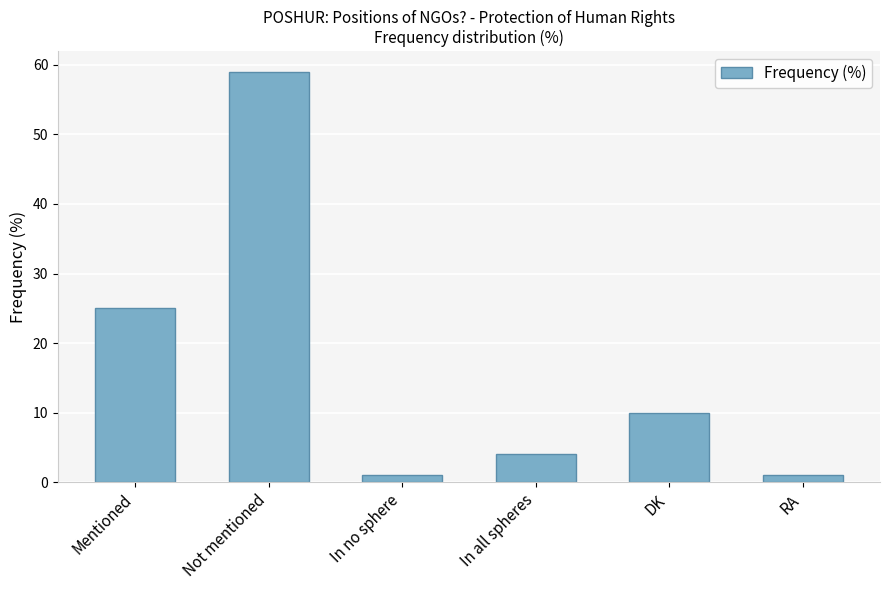

How many bars are there in total?

6